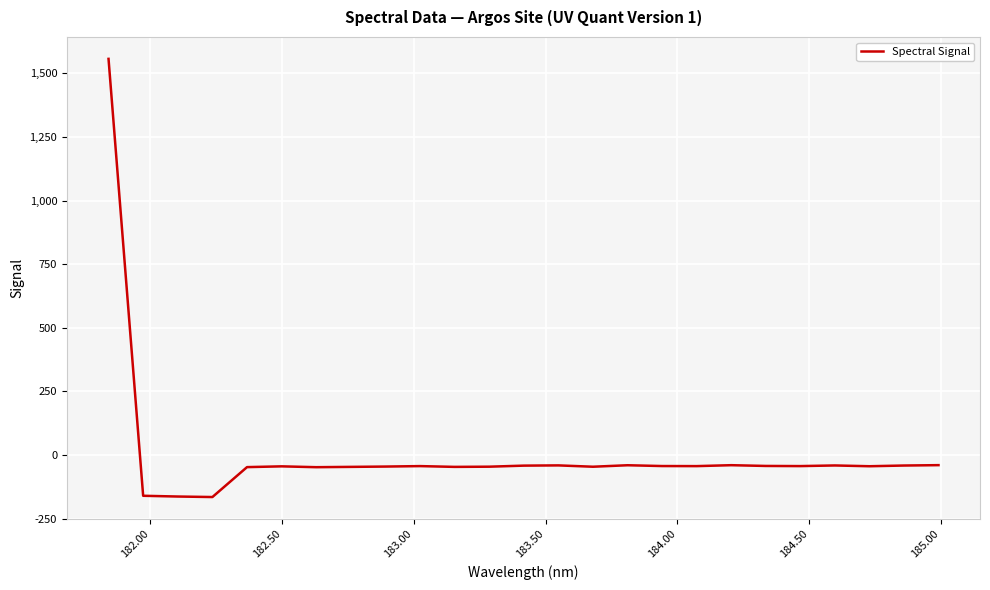

How many values exceed -43?

9